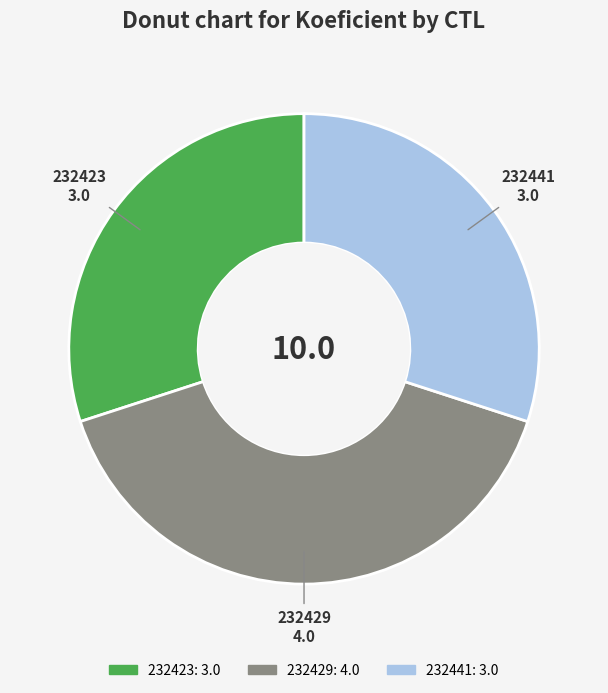

Approximately how many times larger is the value at 232423 compared to 232441?

1.0